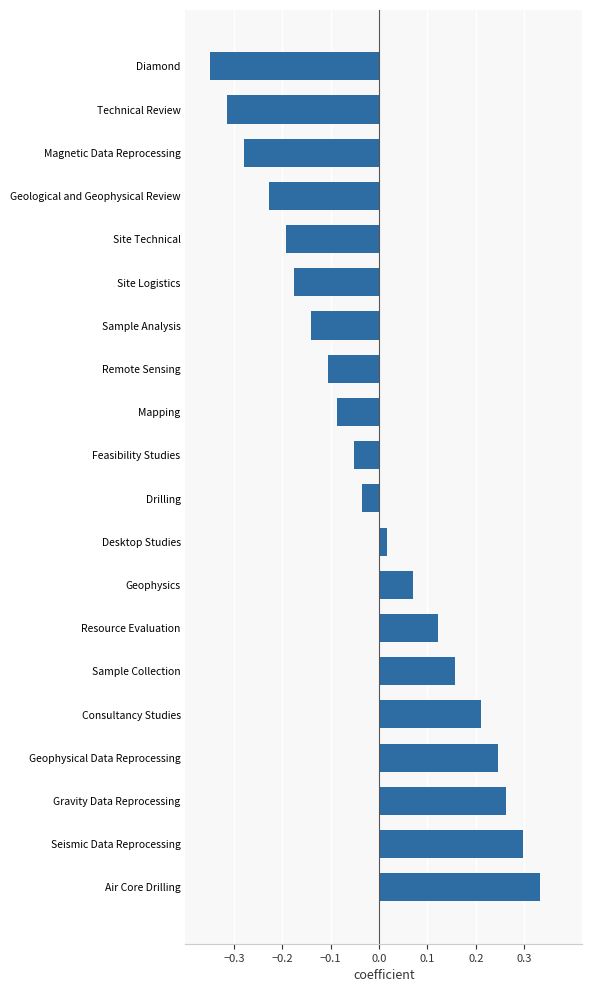

The chart shows a value of -0.2 at Sample Analysis. True or false?

False